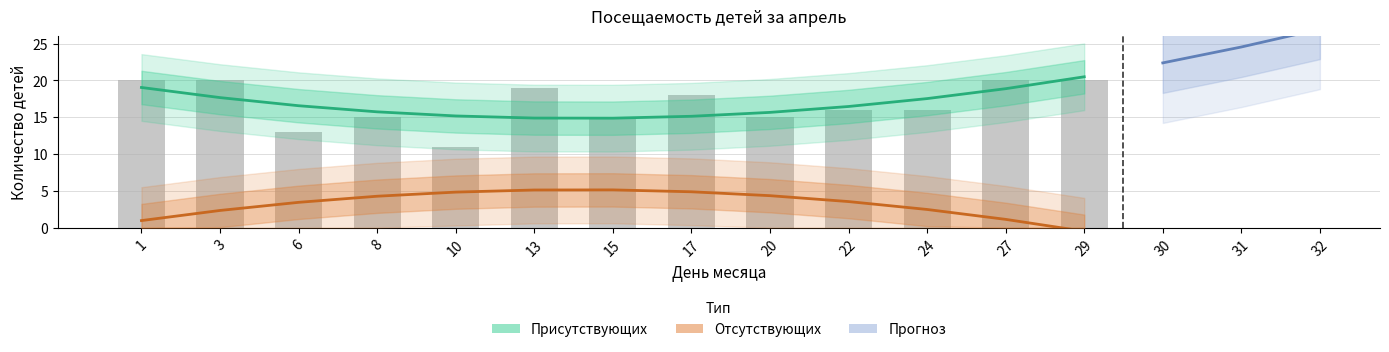

What is the value of the 2nd bar from the left?

20